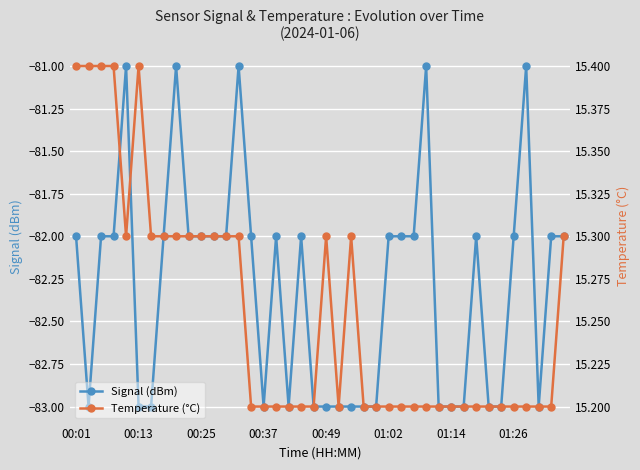

What is the highest value of the Temperature (°C) series?

15.4